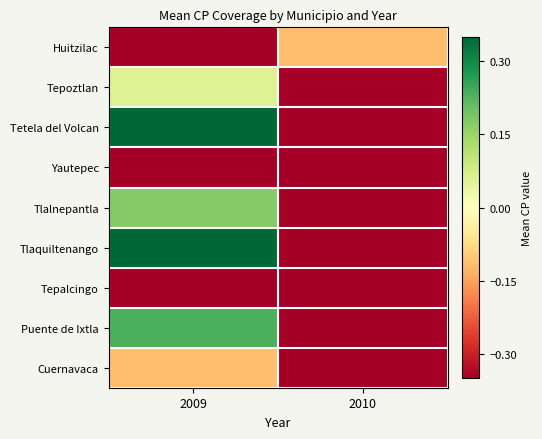

Rank the series by their maximum value, from lowest to highest.

Yautepec, Tepalcingo, Huitzilac, Cuernavaca, Tepoztlan, Tlalnepantla, Puente de Ixtla, Tetela del Volcan, Tlaquiltenango